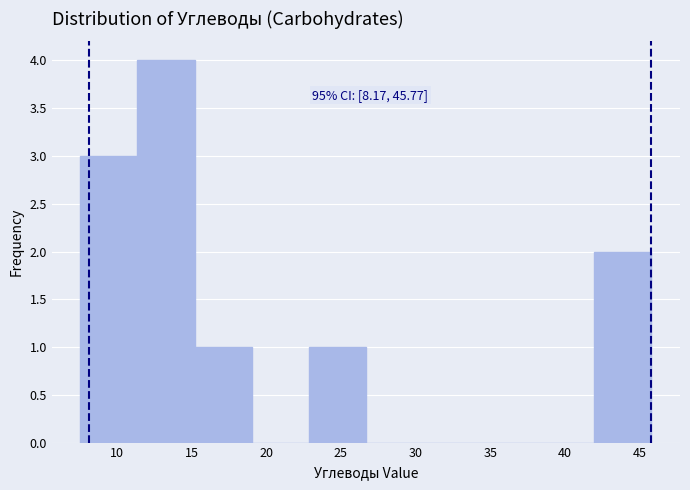

Over which range of the x-axis is the bar tallest?

11.5 to 15.0